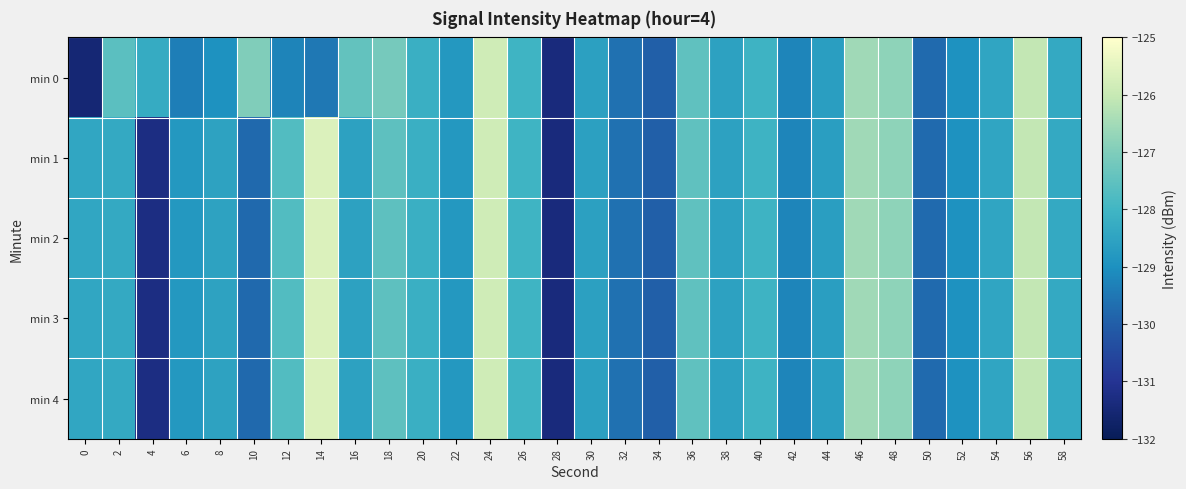

Which series has the largest total across all categories?

min 1